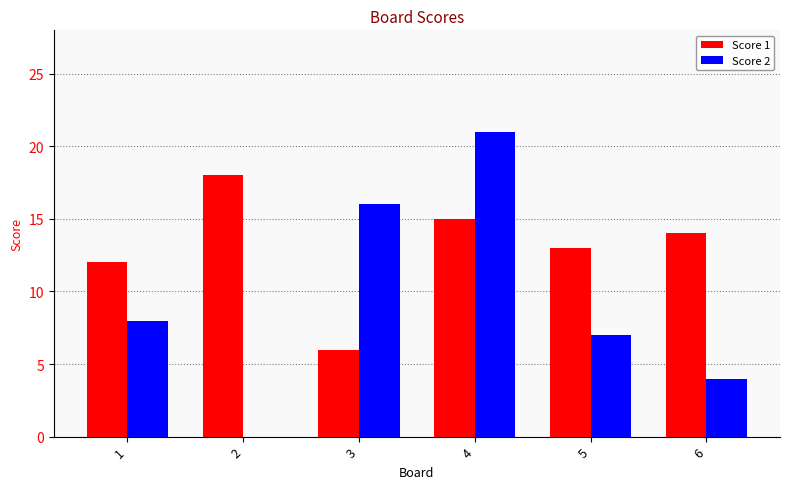

What are all the series names shown in the legend?

Score 1, Score 2